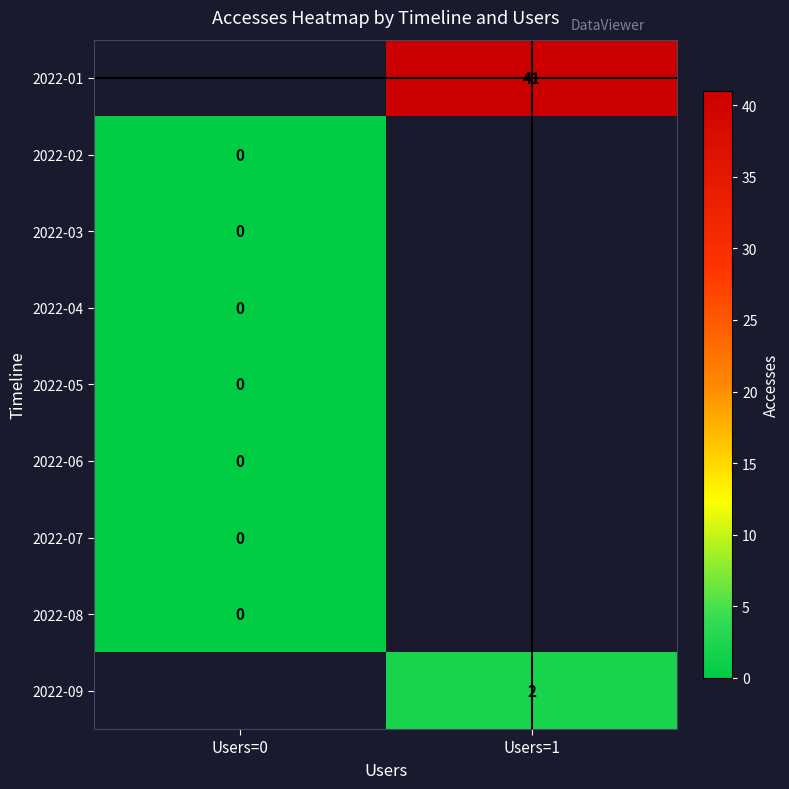

Is the value of 2022-04 at Users=0 greater than the value of 2022-09 at Users=1?

No